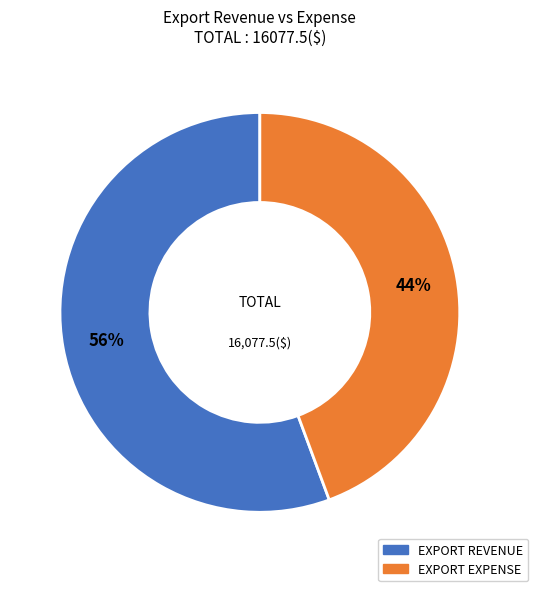

Which slice represents more than half of the pie?

EXPORT REVENUE